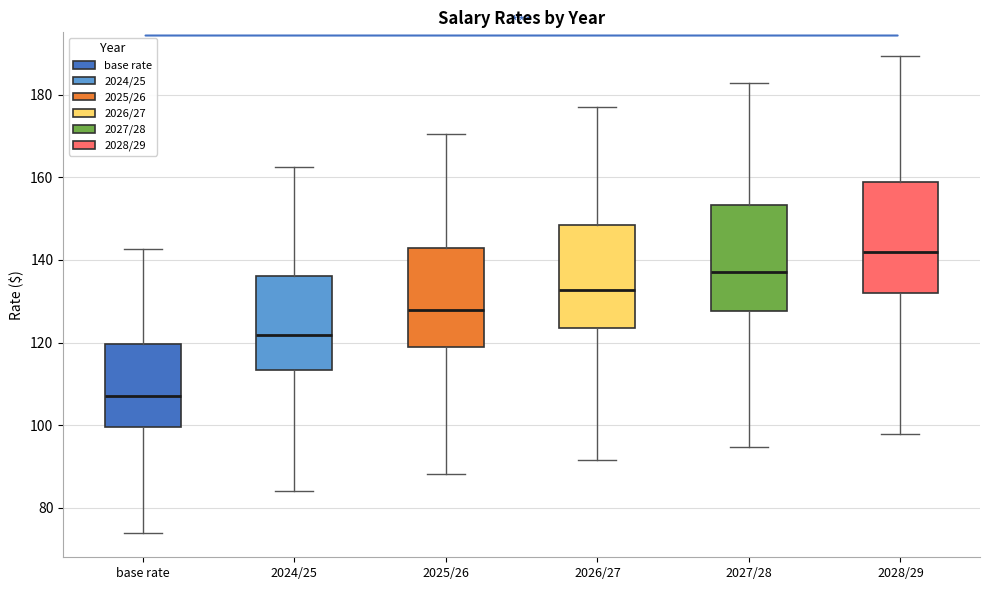

Which box's median line is the highest?

2028/29